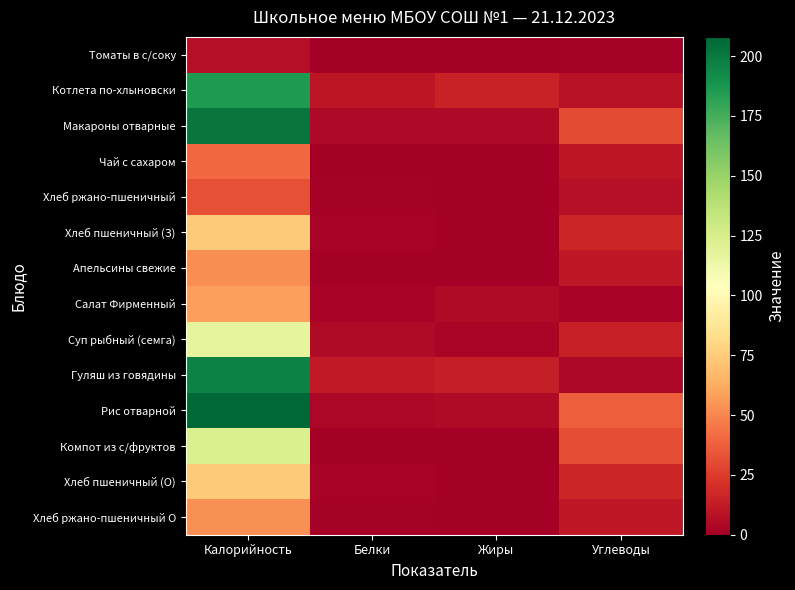

Which category has the highest value across all series?

Калорийность